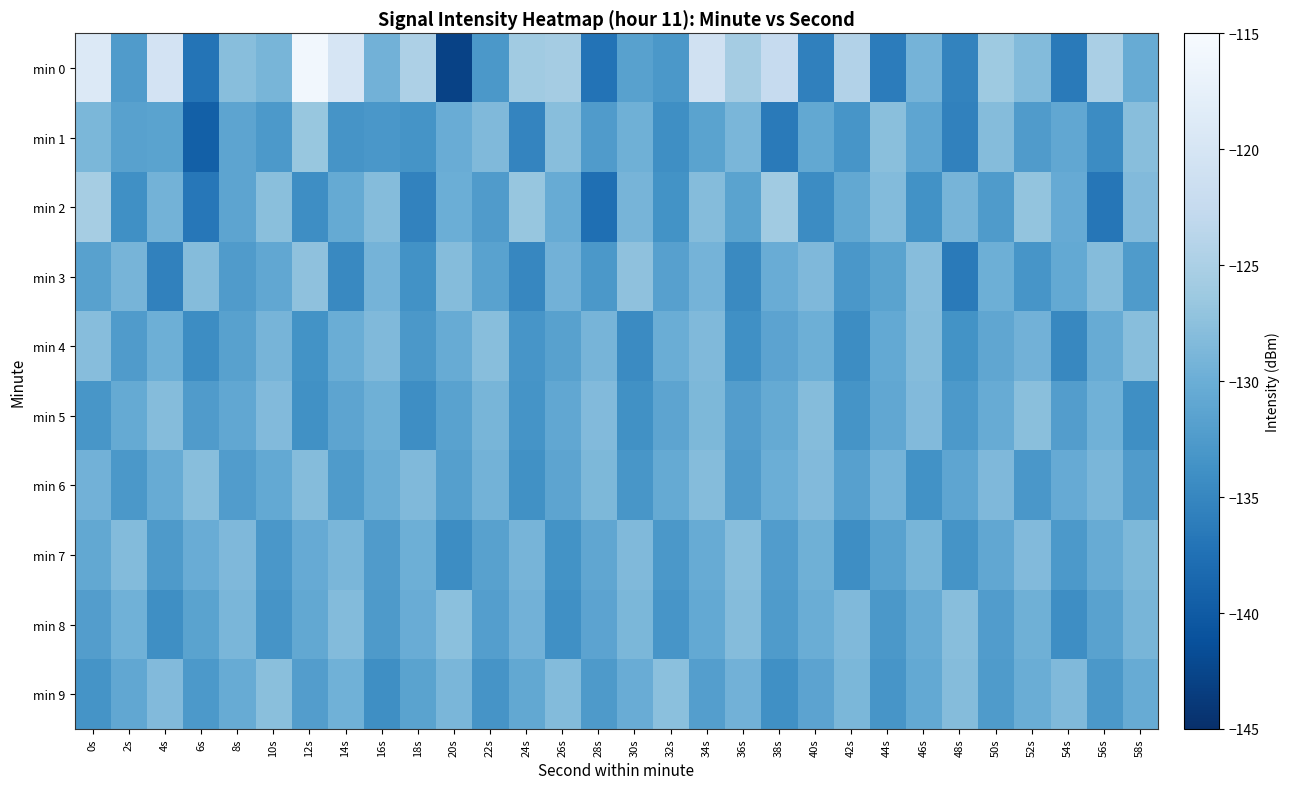

Between 38s and 50s, which is larger?

38s